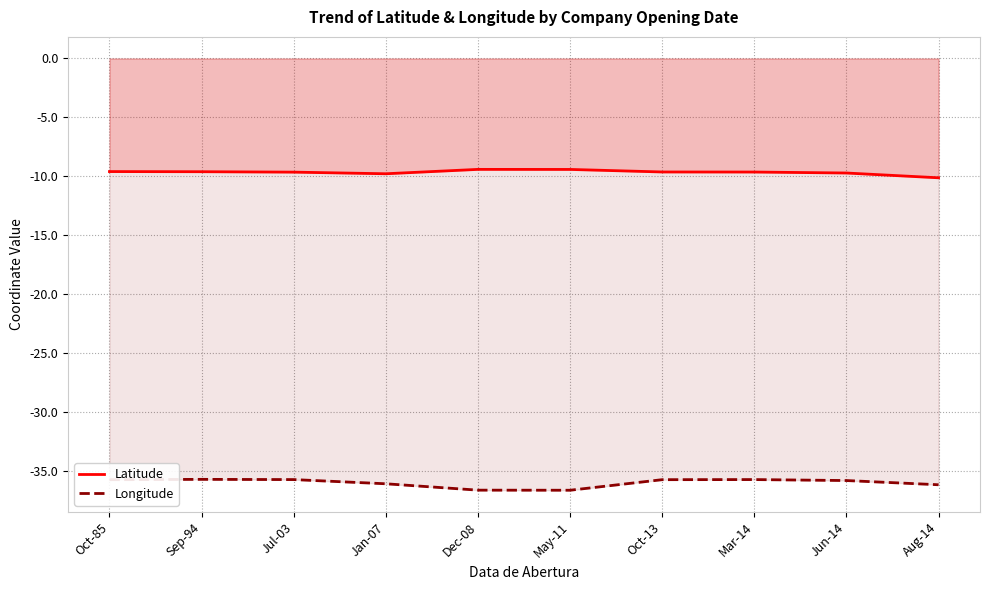

Is the value of Latitude at Jun-14 greater than the value of Longitude at Oct-85?

Yes